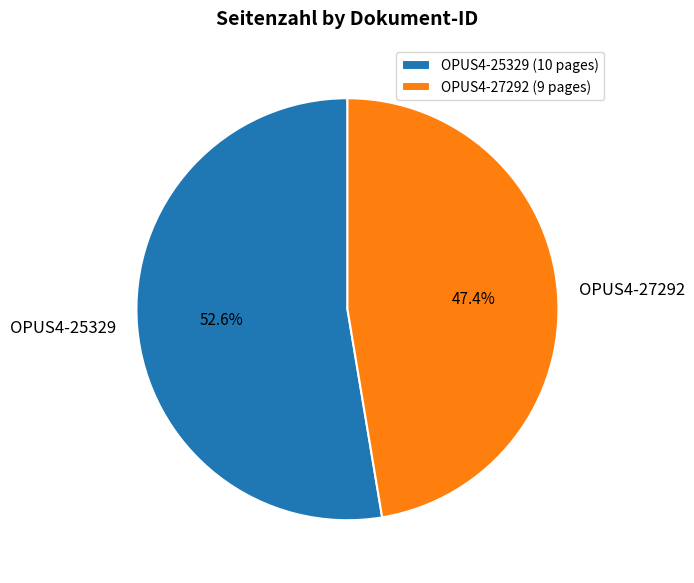

Which category has the smallest portion of the pie?

OPUS4-27292